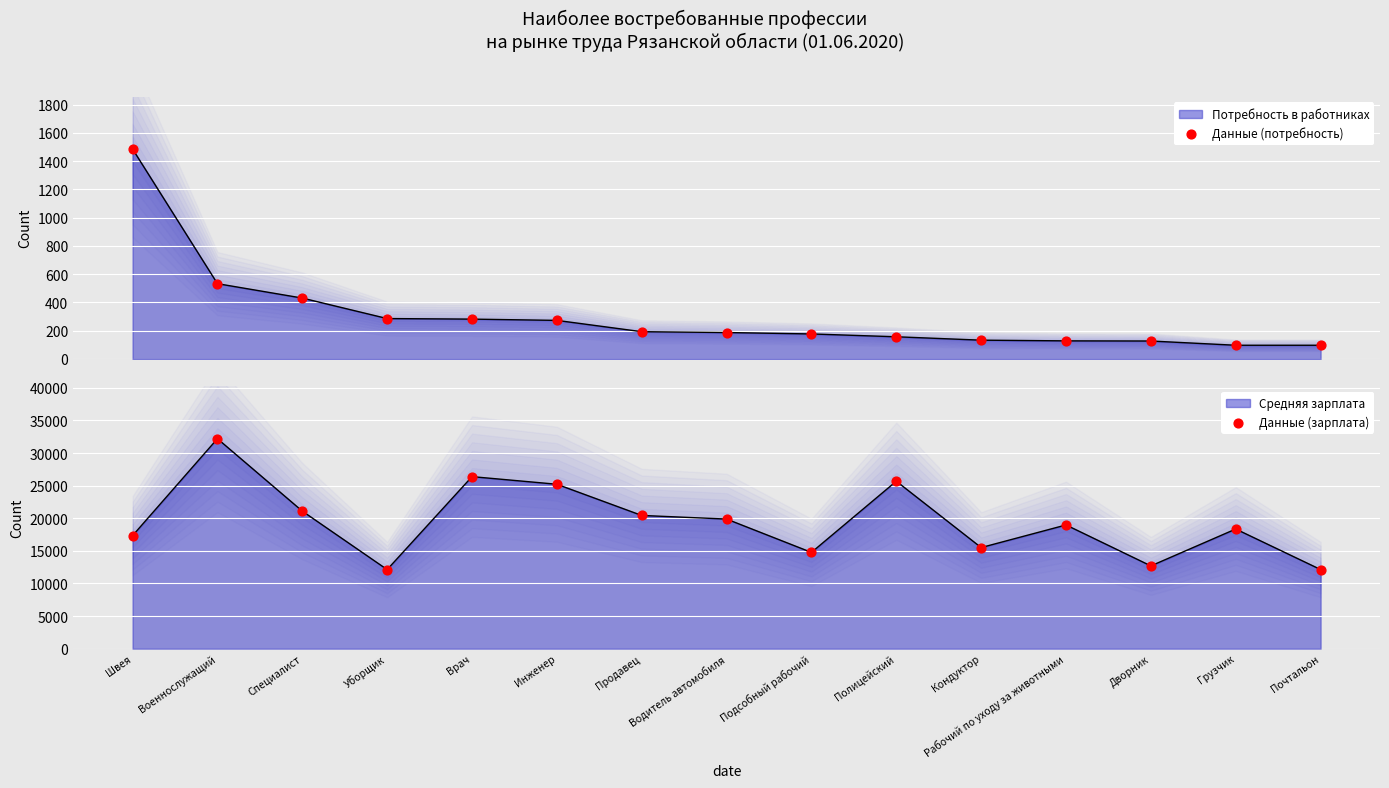

Which series has the largest Y range (max minus min)?

Данные (зарплата)